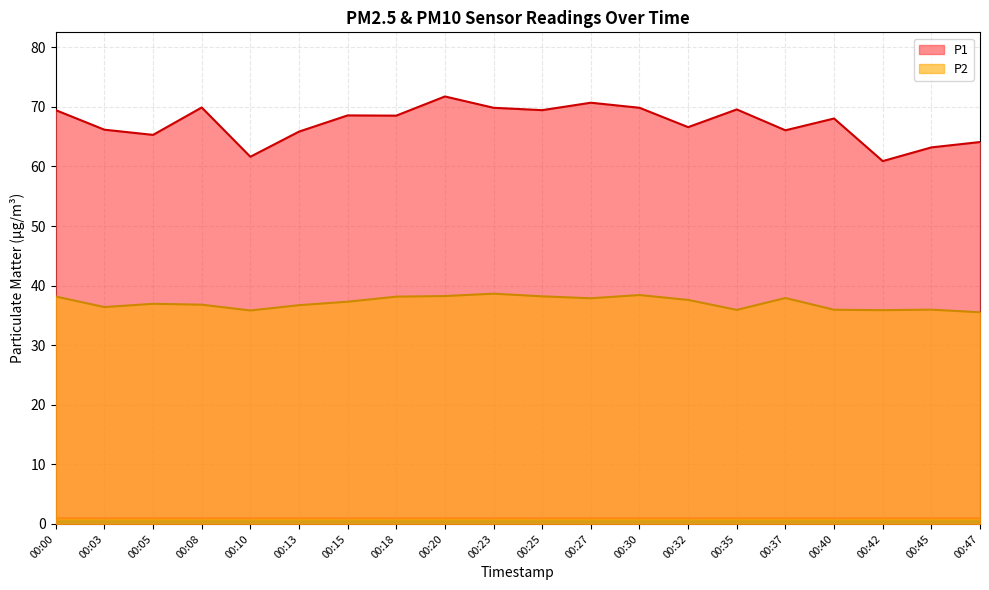

List the series in order of their overall mean, lowest first.

P2, P1